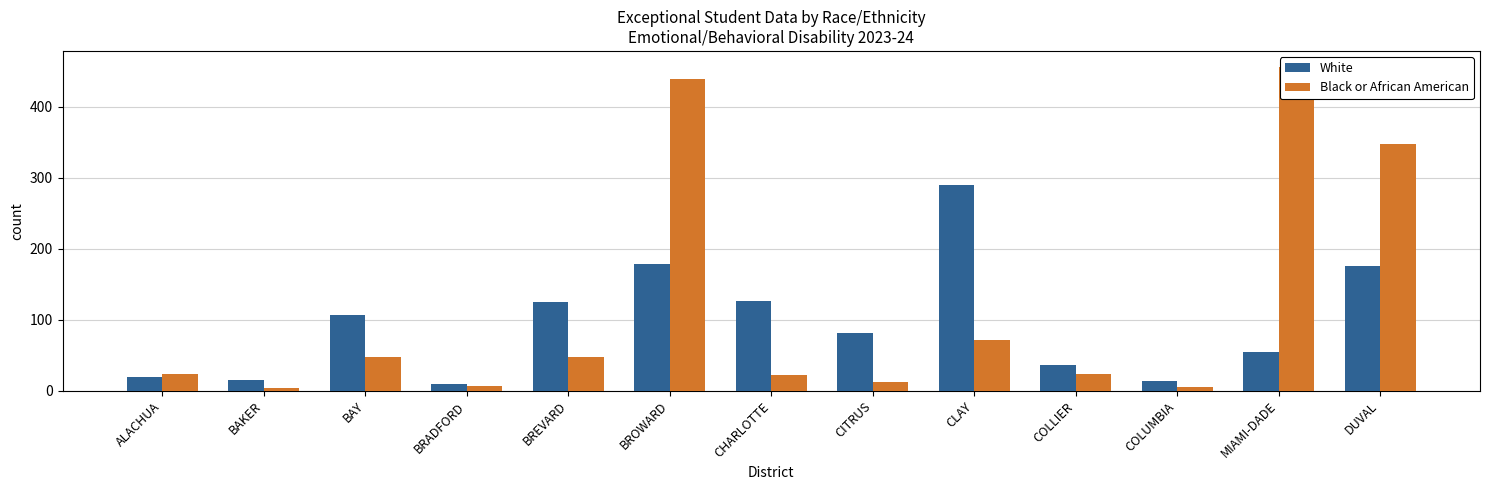

How many data points in Black or African American are less than 23?

5